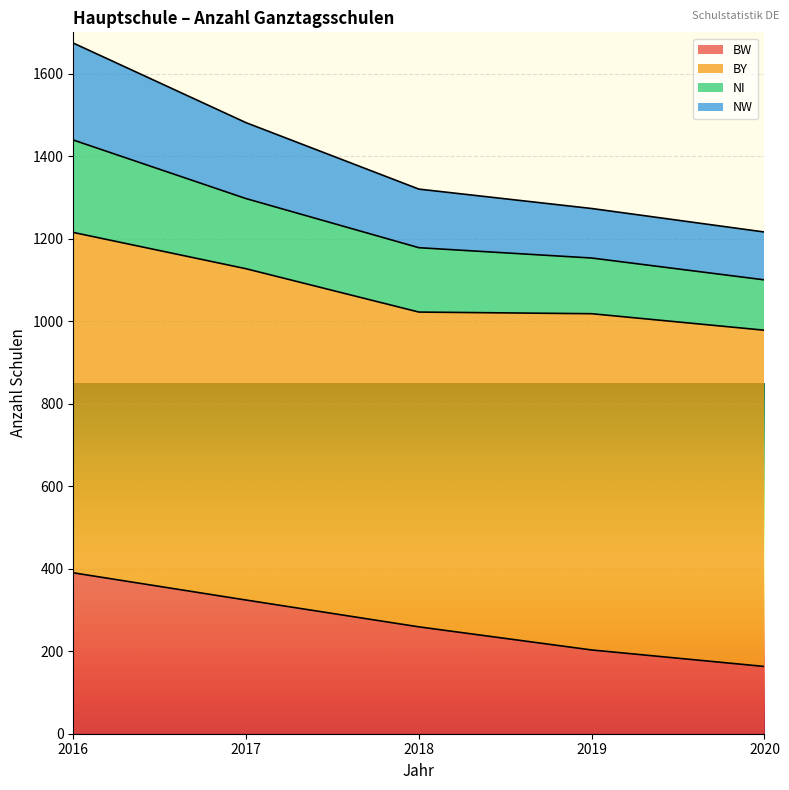

The value of BW at 2020 is 85. True or false?

False